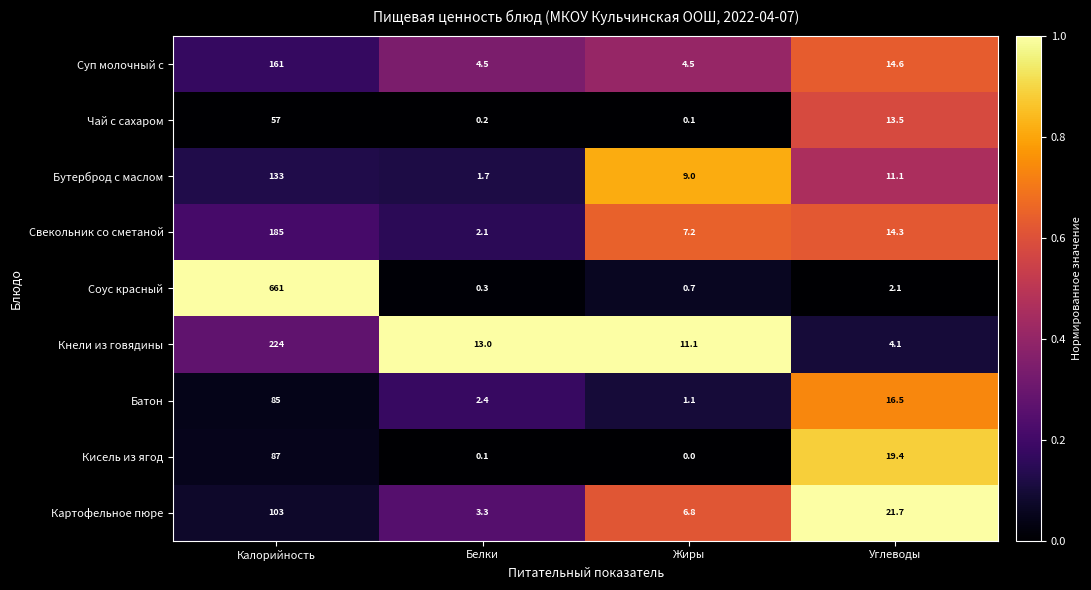

True or false: Кисель из ягод has a value of 87.0 at Калорийность.

True